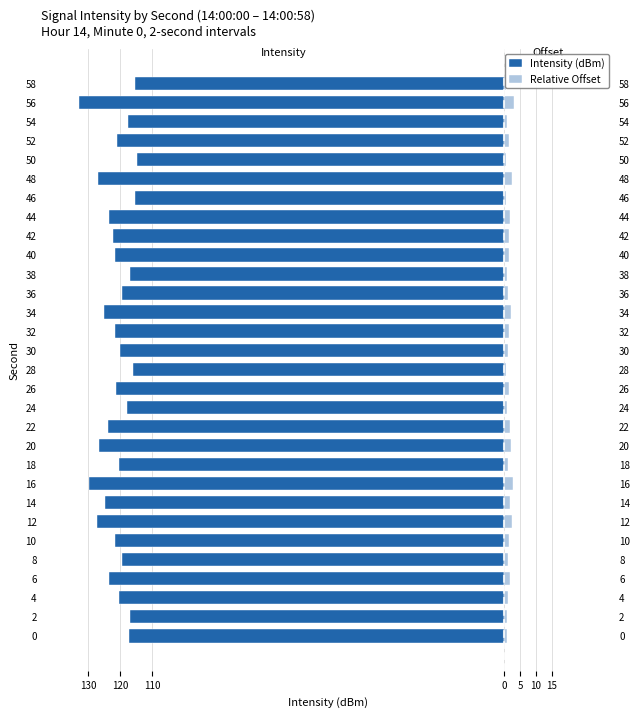

What is the difference between the maximum and minimum values in the Relative Offset series?

2.7